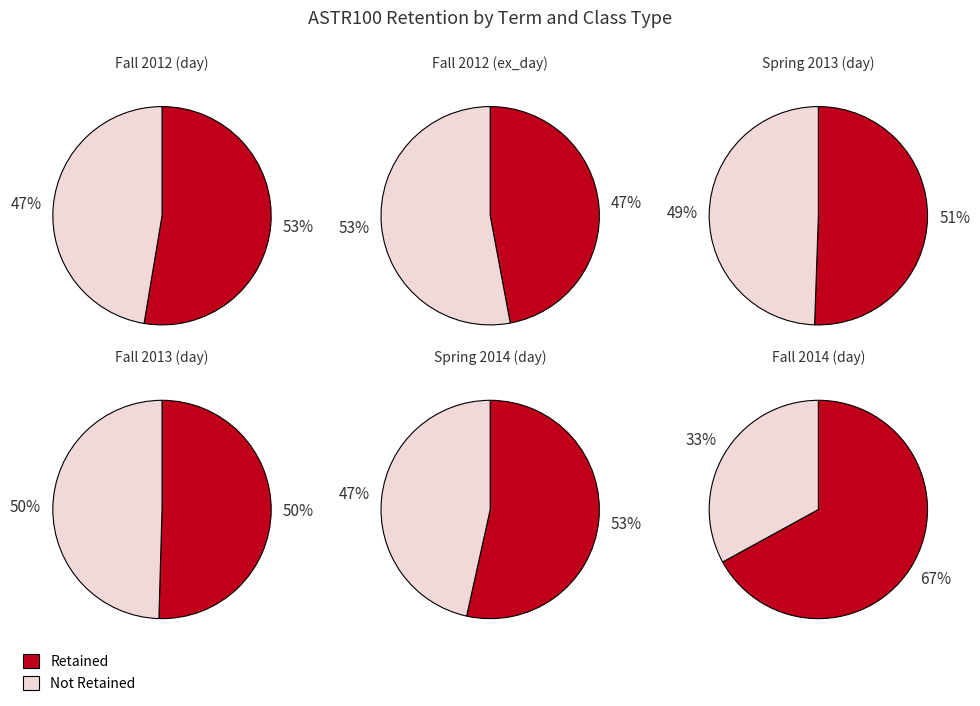

To the nearest percent, what is the difference between the Fall 2012 and Spring 2014 ex slice percentages?

1%